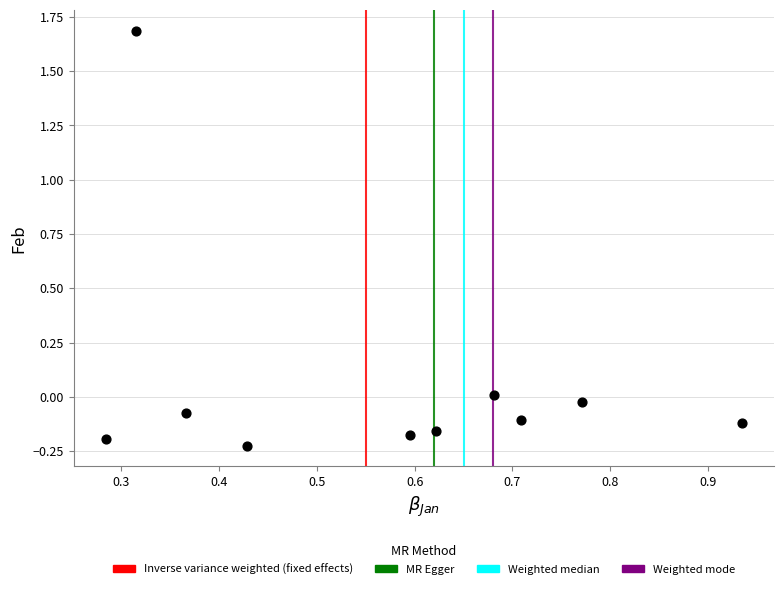

What is the average X value?

0.6